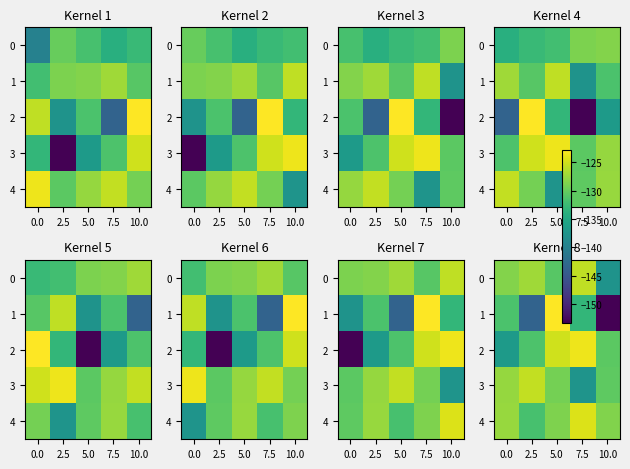

The value of 4 at 7.5 is -66.4. True or false?

False